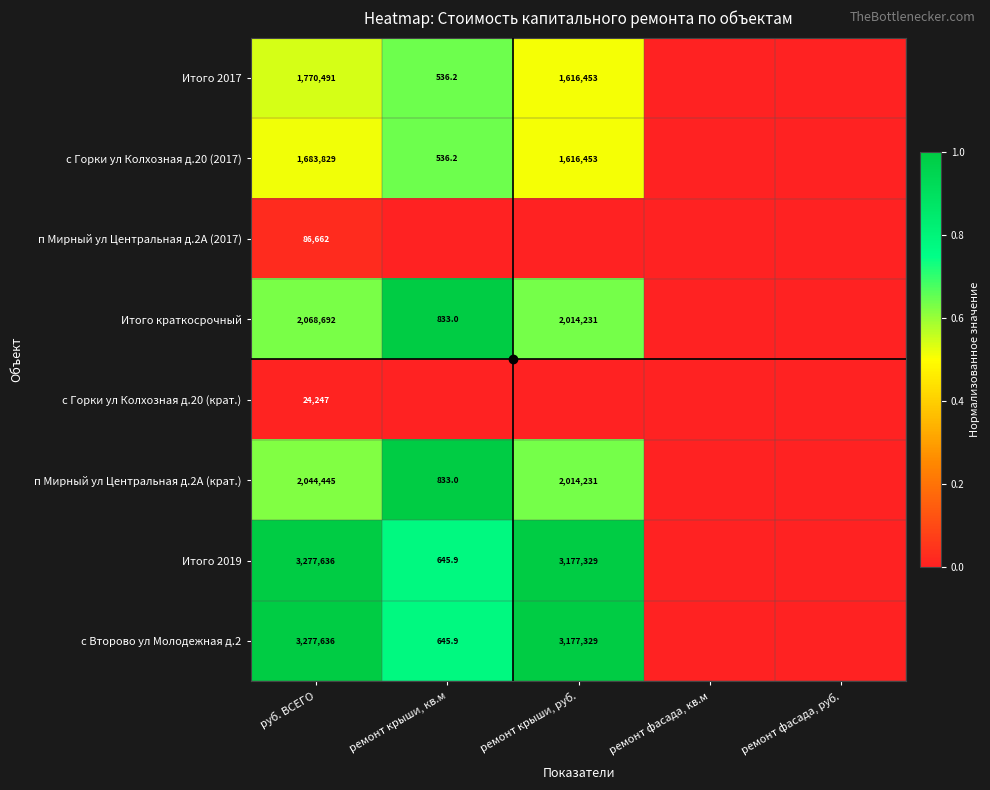

How many positive values does the Итого краткосрочный series have?

3